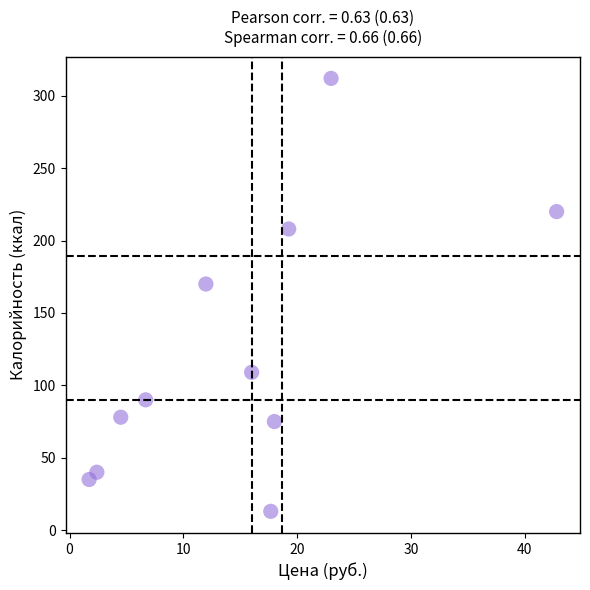

What is the average Y value?

123